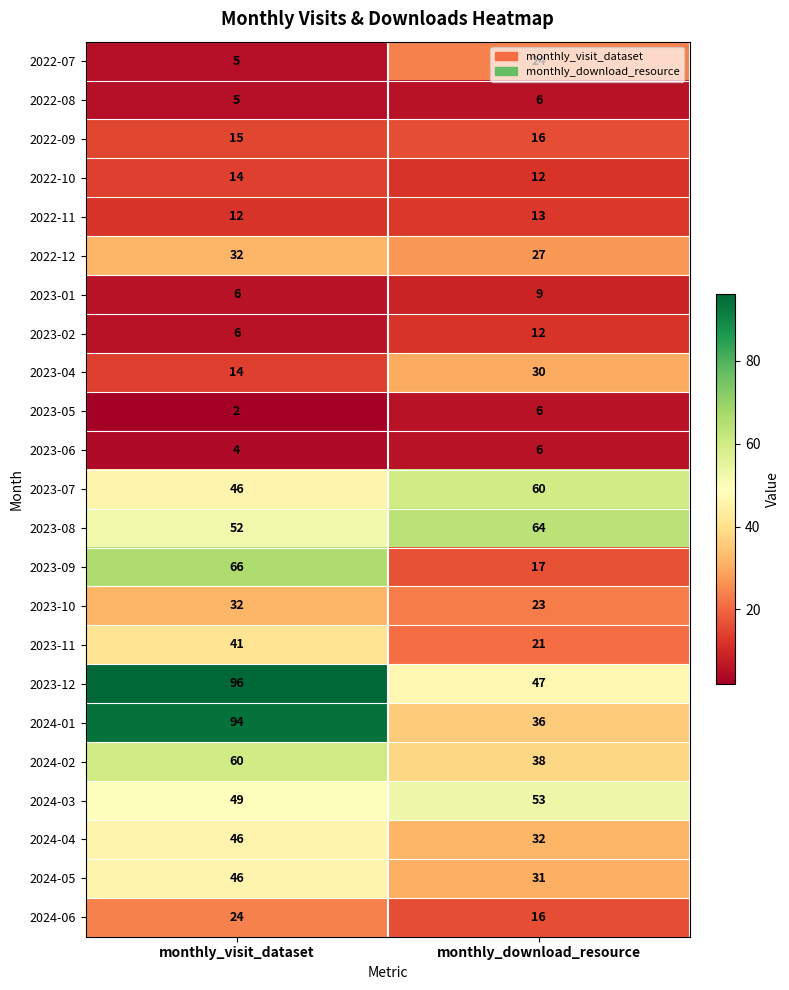

Rank the categories by 2023-09 value from lowest to highest.

monthly_download_resource, monthly_visit_dataset